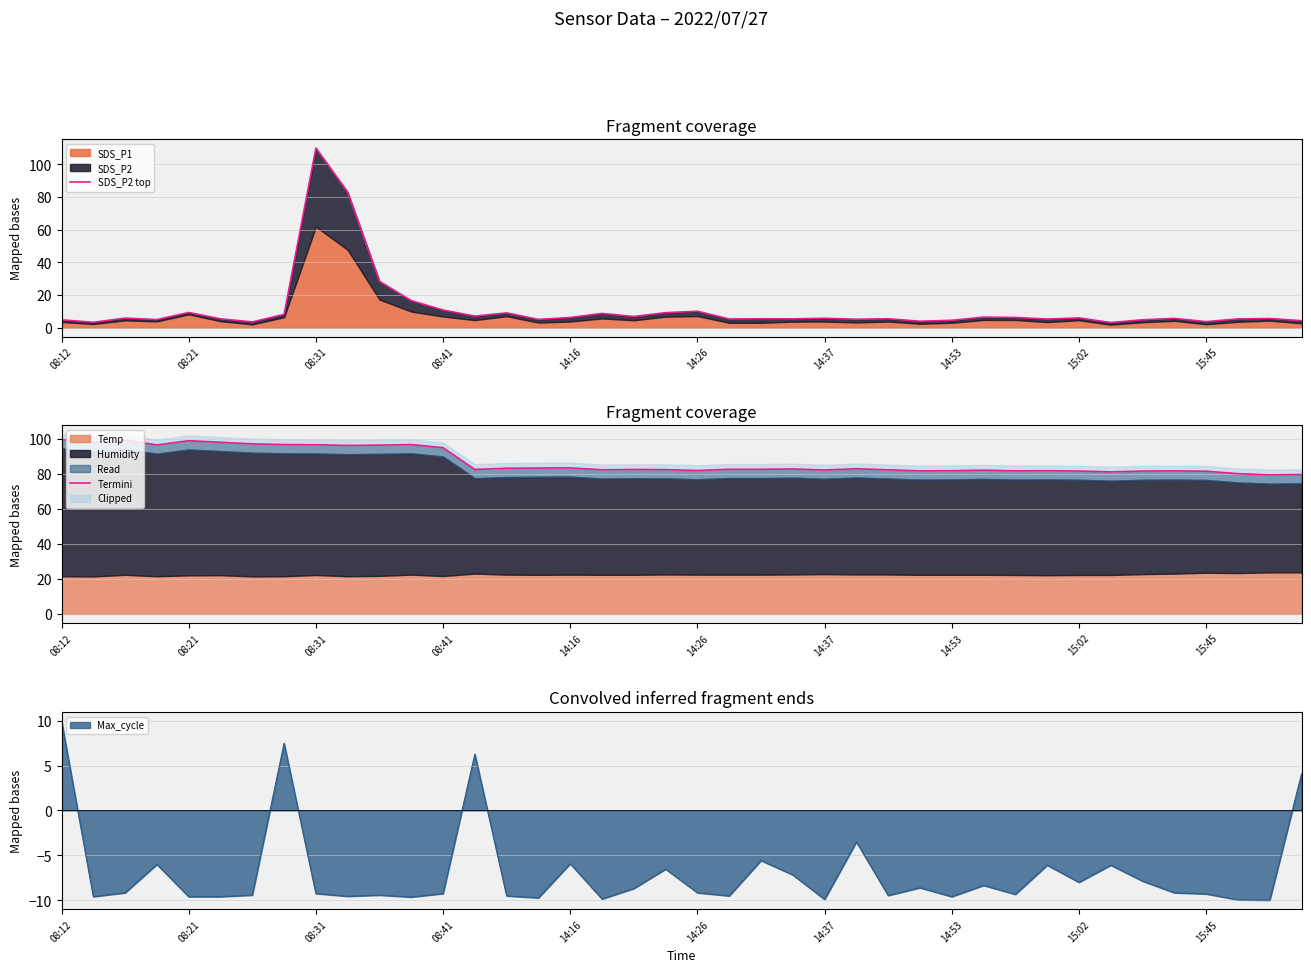

In Termini, how many points are higher than both neighbors (excluding endpoints)?

10